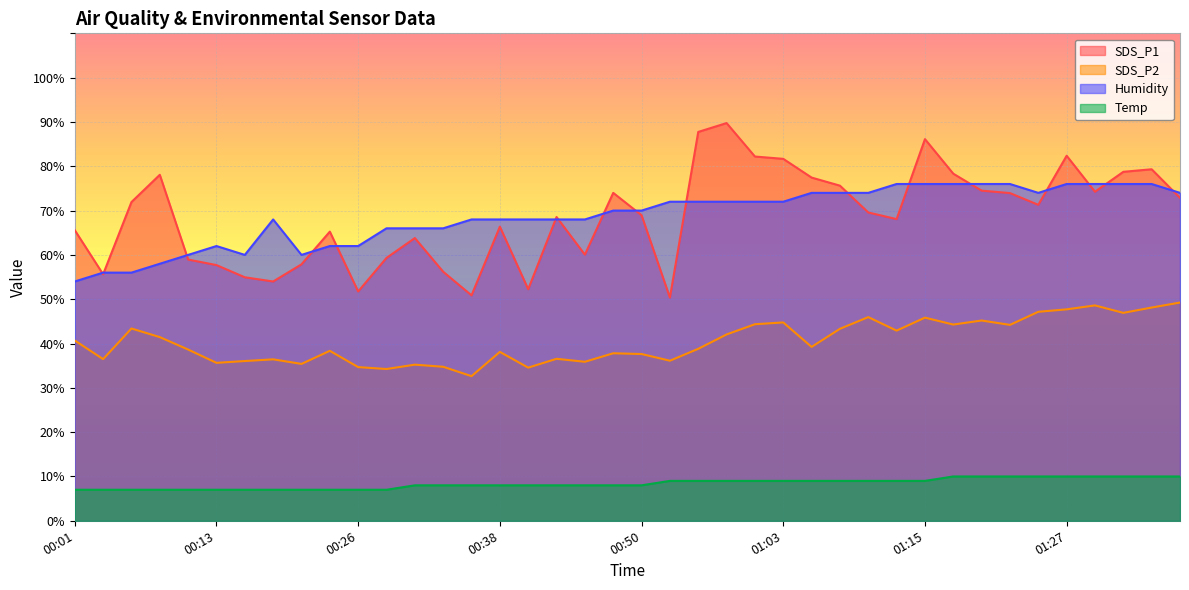

What is the difference between the second highest and second lowest values in the Humidity series?

20.0